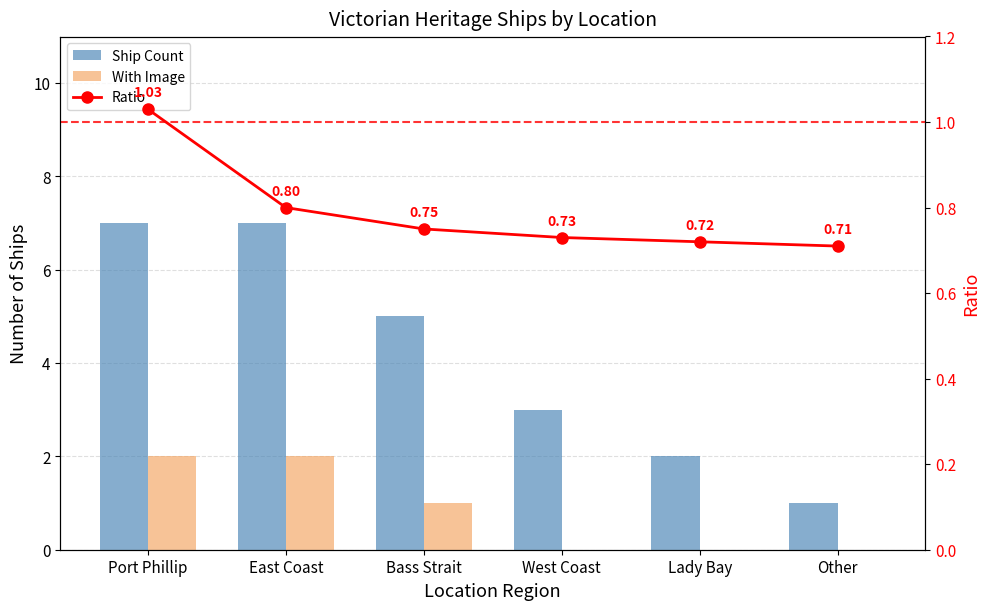

What is the total value across all series at Port Phillip?

10.0